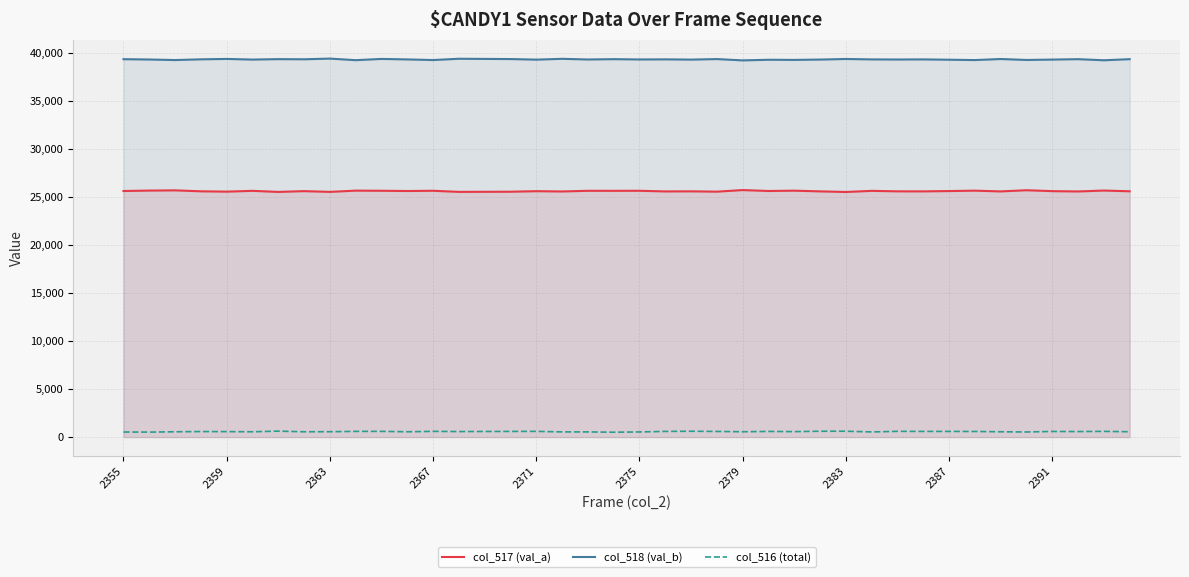

How many distinct data groups are displayed?

3